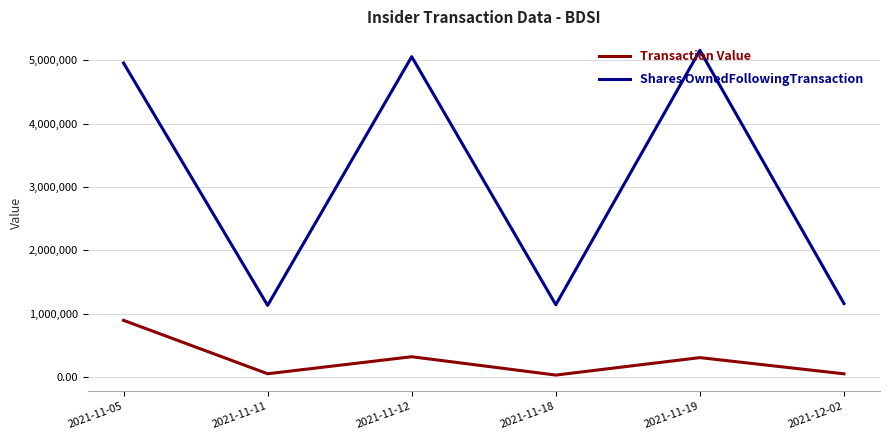

Rank the series by their average value, from highest to lowest.

Shares OwnedFollowingTransaction, Transaction Value